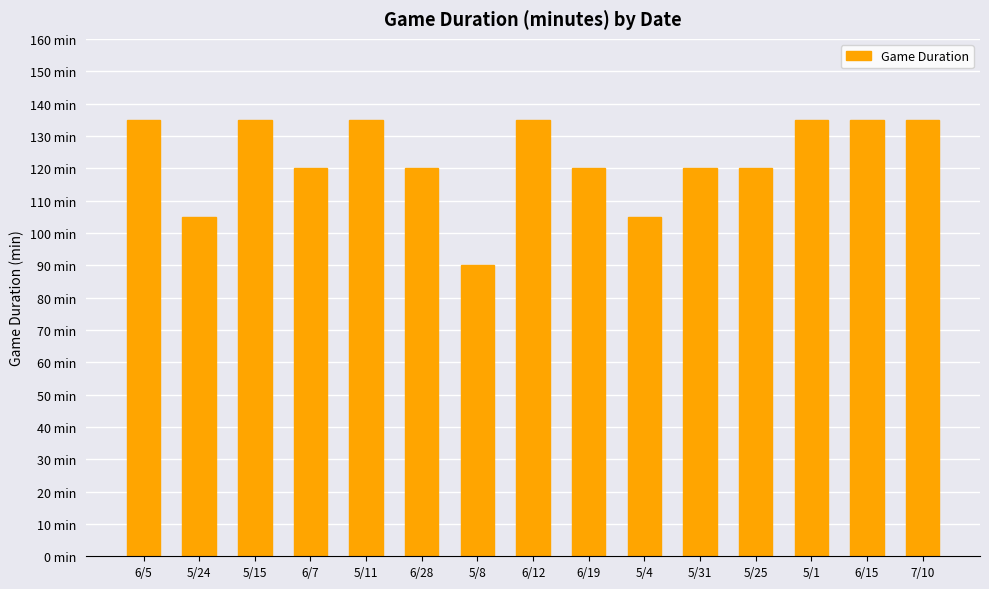

What is the value of the 1st bar from the left?

135